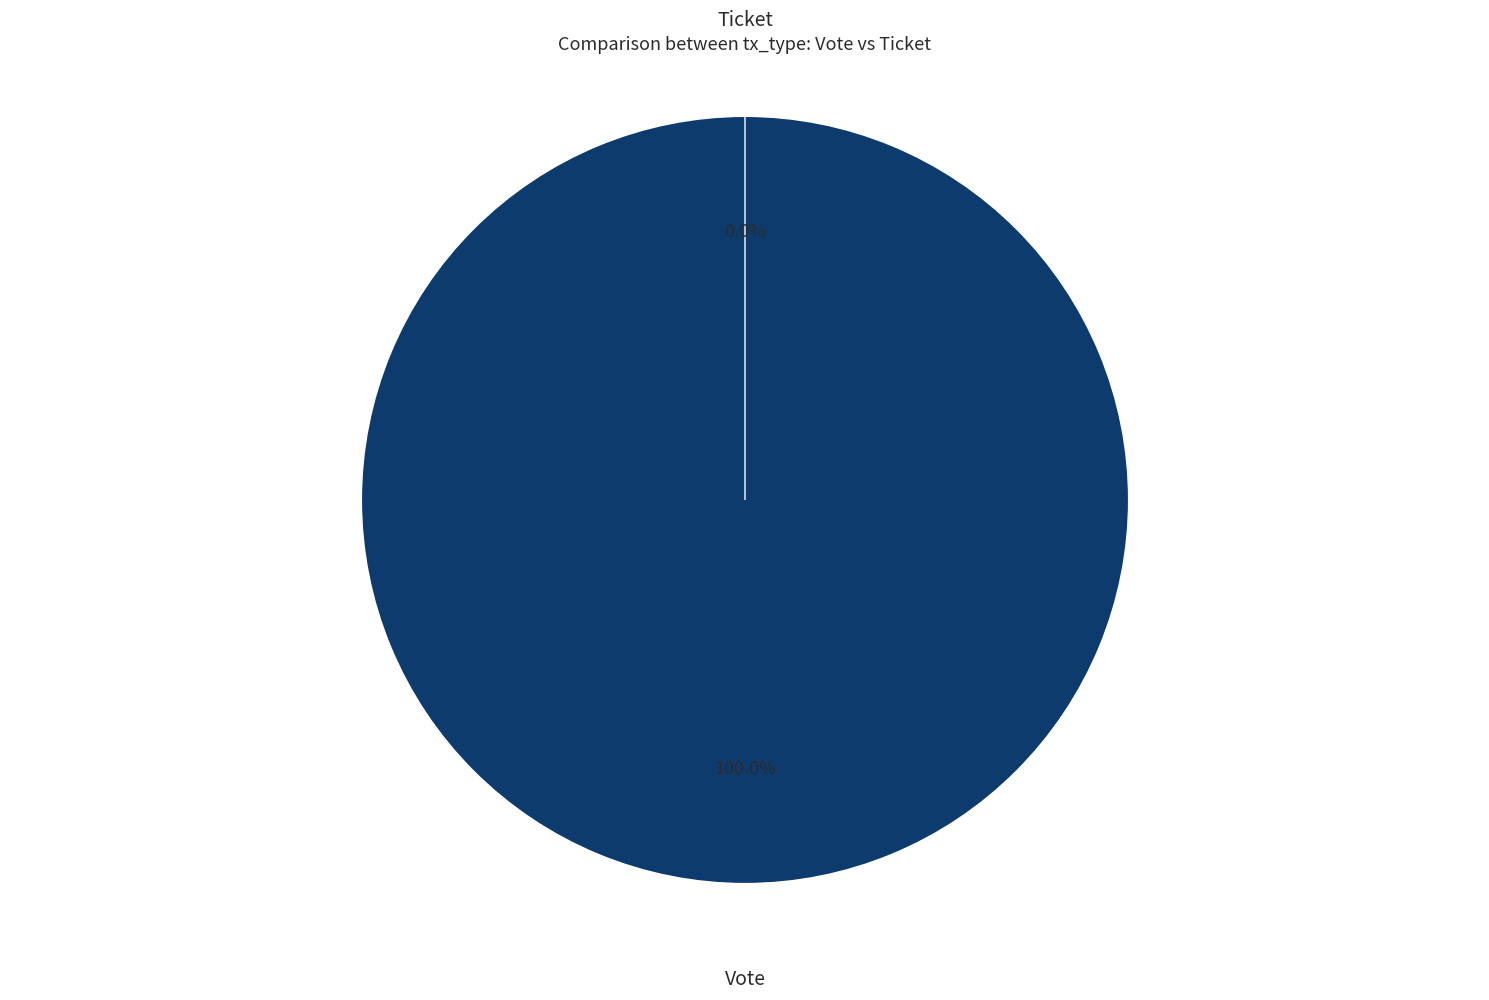

Between Ticket and Vote, which is larger?

Vote